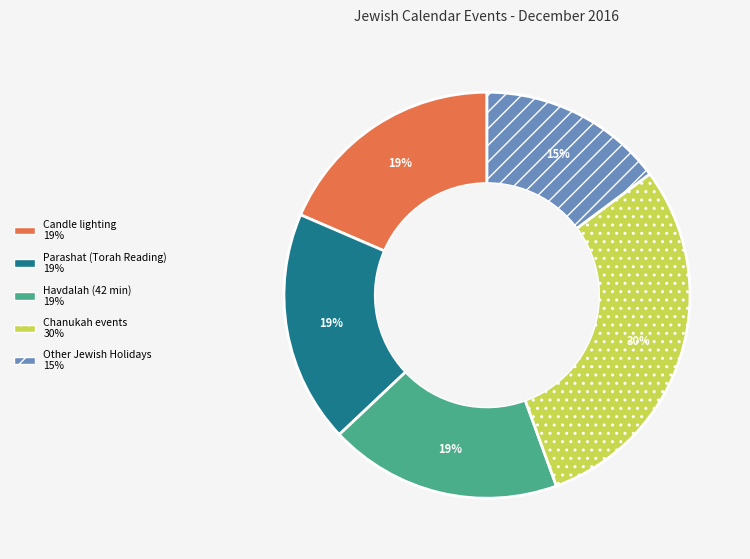

To the nearest percent, what is the average slice percentage?

20%